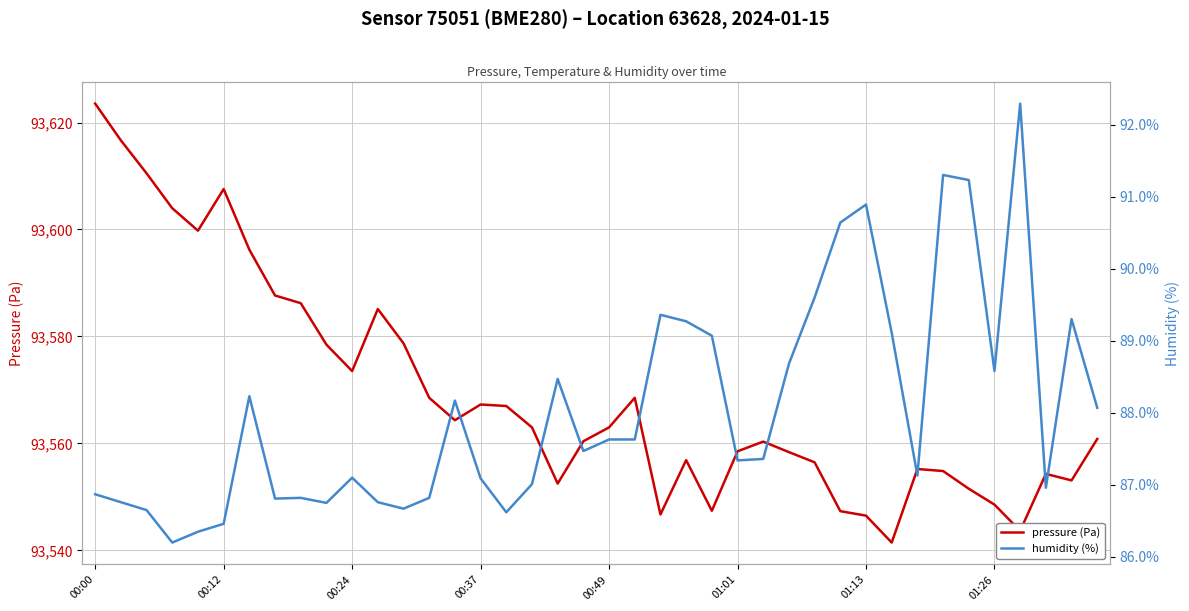

Which category has the highest value in the pressure (Pa) series?

00:00